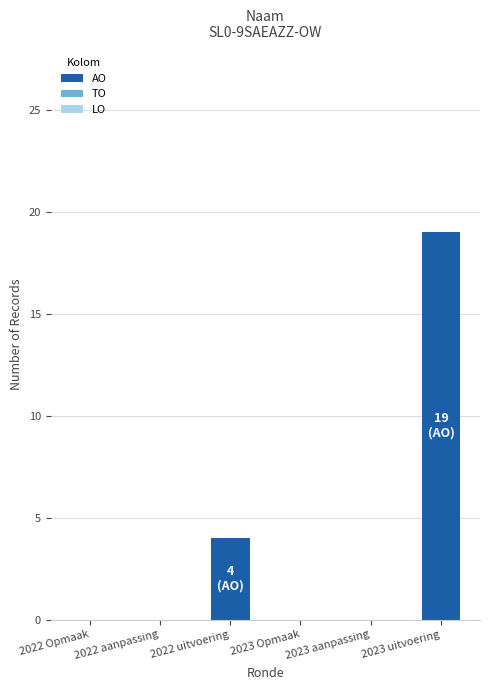

Between 2023 uitvoering and 2023 aanpassing, which is larger?

2023 uitvoering